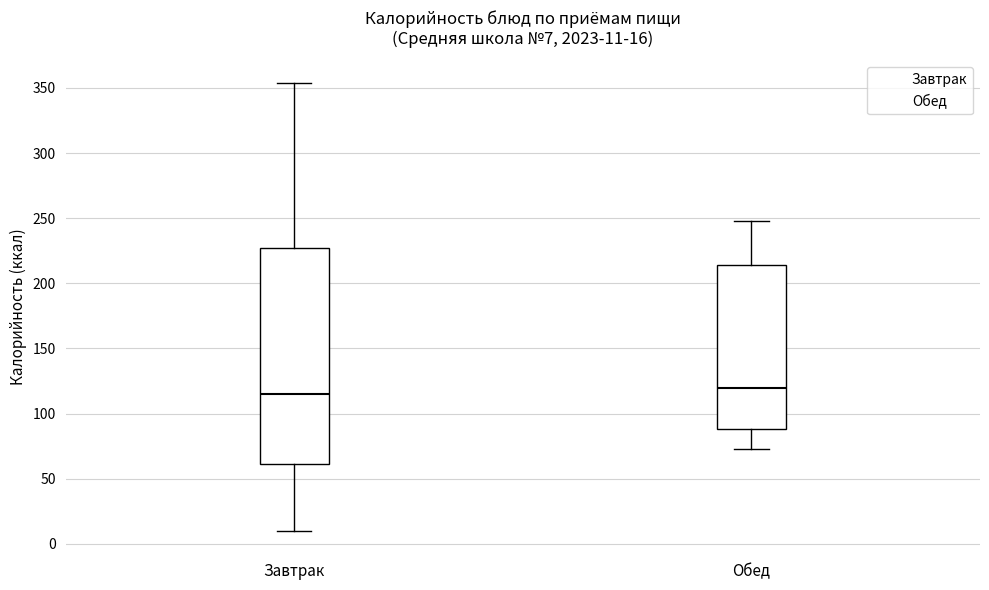

Which box is the tallest, from its lower edge to its upper edge?

Завтрак